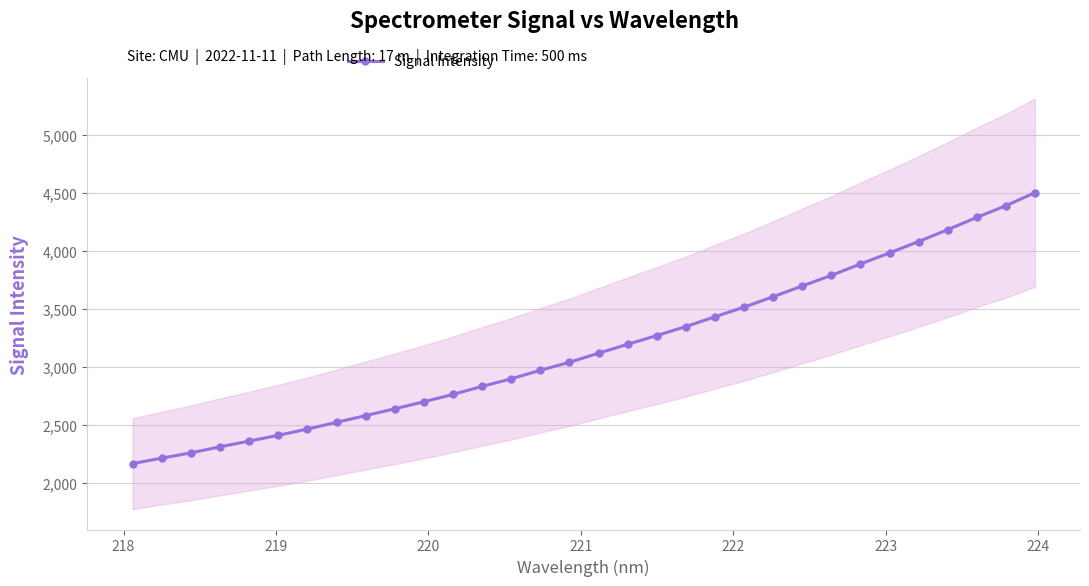

What is the maximum value for Signal Intensity?

4499.9